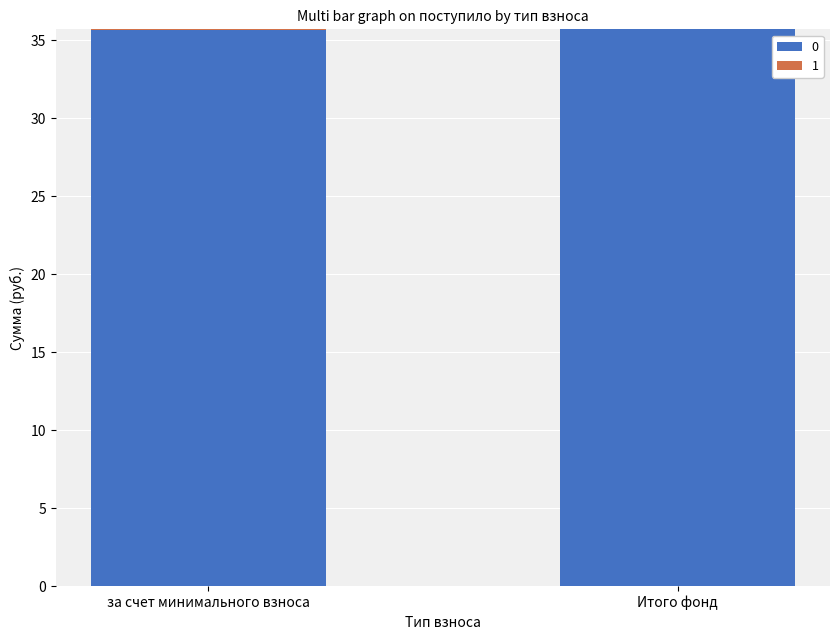

What is the total value across all series at Итого фонд?

35.7